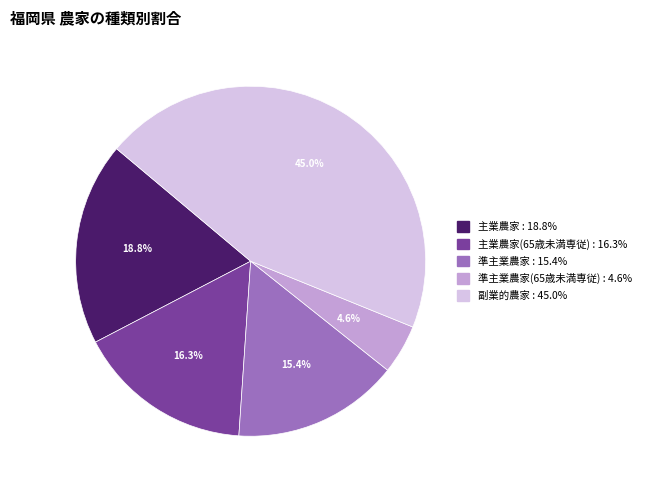

Is there a majority slice in this chart?

No